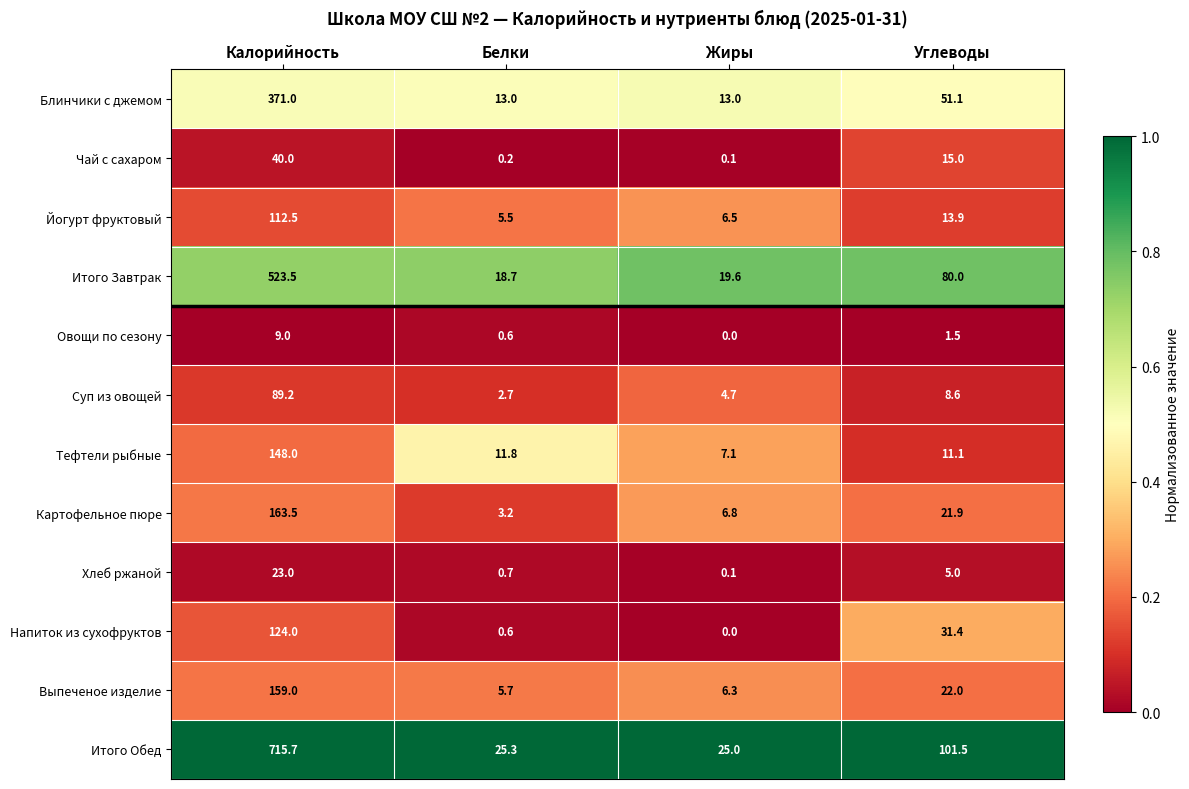

What is the highest value of the Напиток из сухофруктов series?

124.0